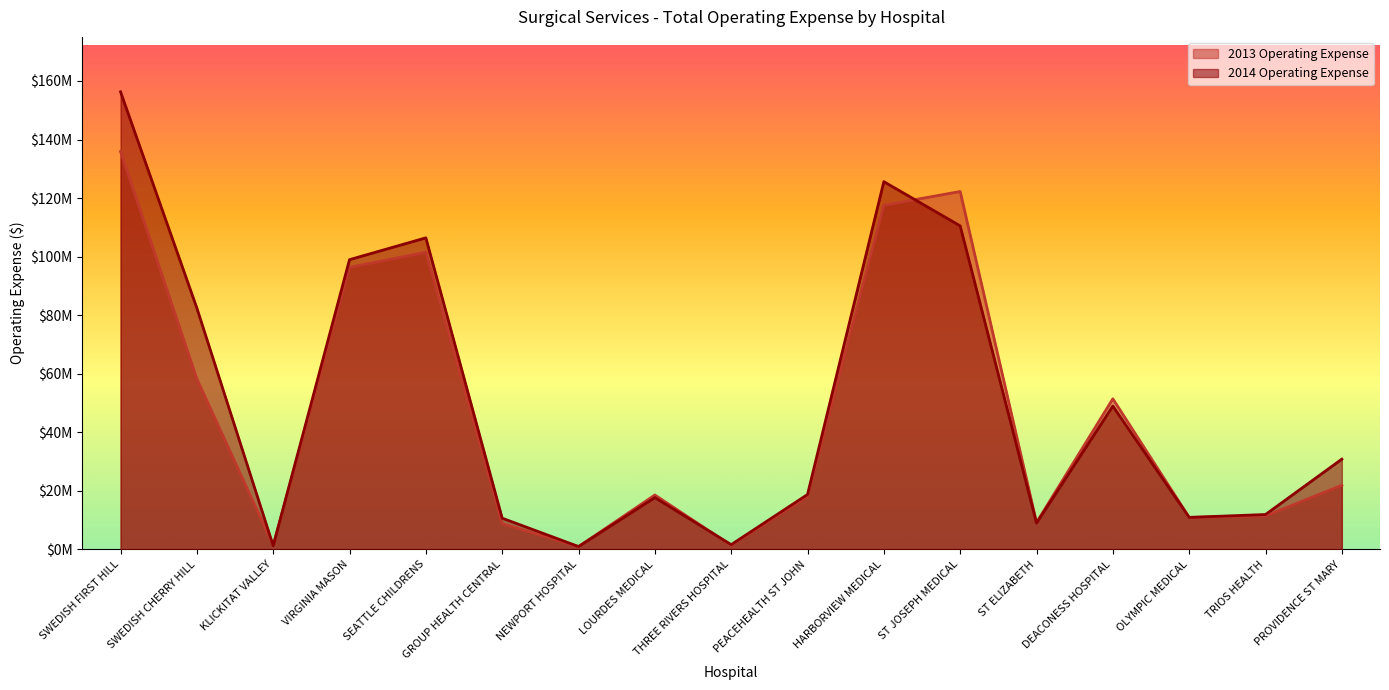

Does the chart display data point markers on the line(s)?

No